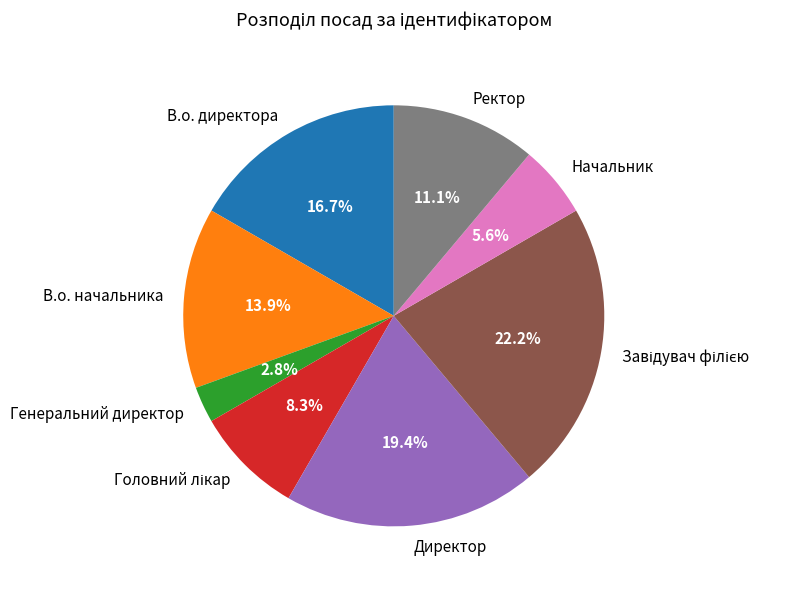

Is it true that В.о. директора is 17% of the pie?

True